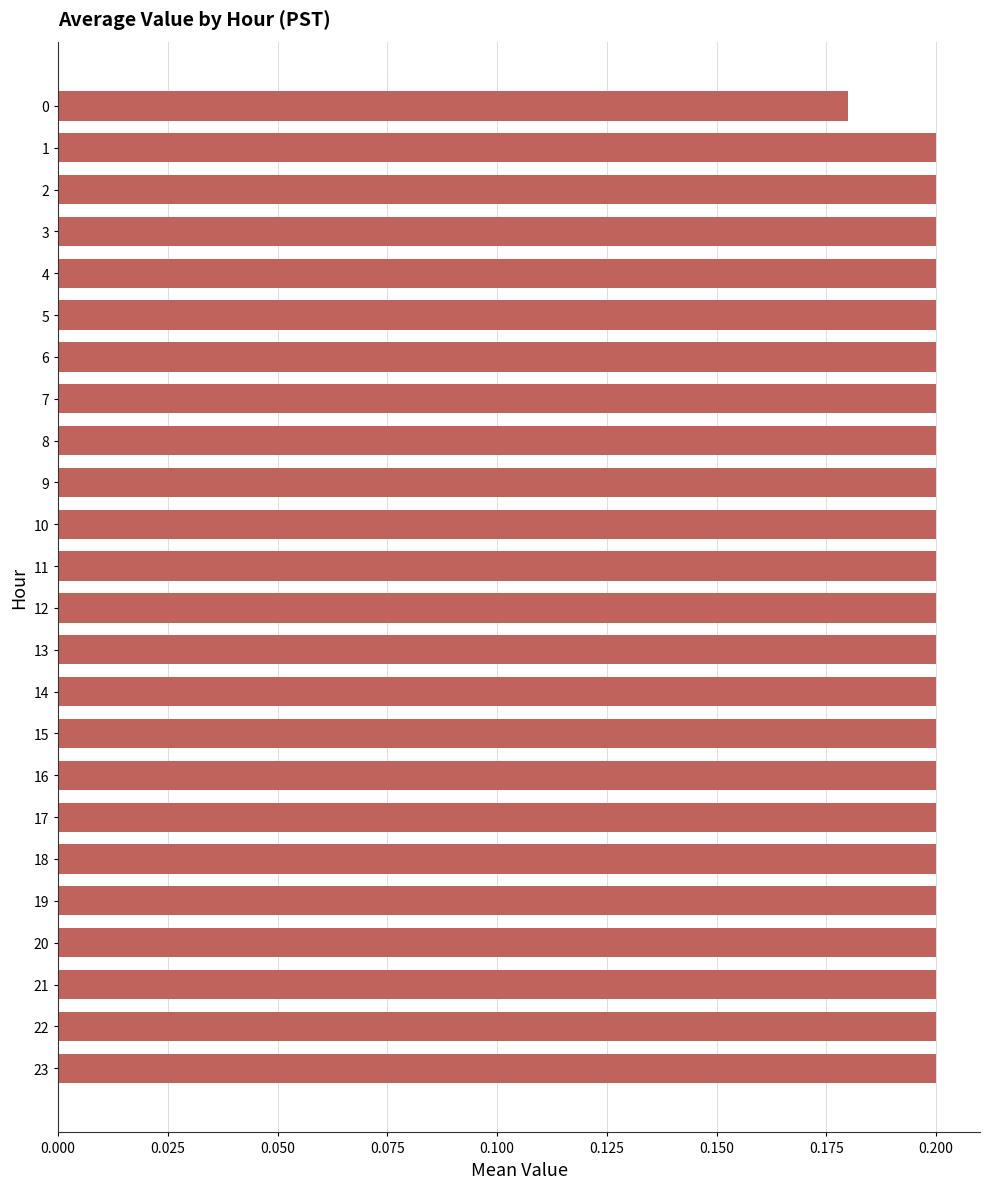

Is it true that the value at 10 is 0.2?

True